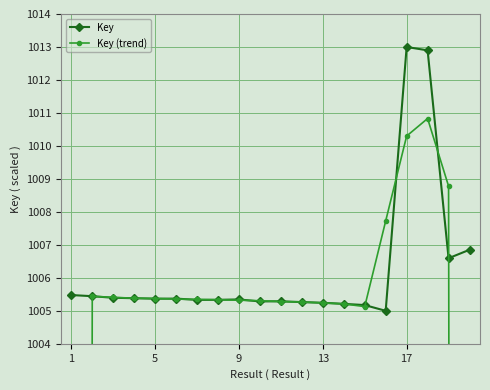

What is the lowest value of the Key series?

1005.0